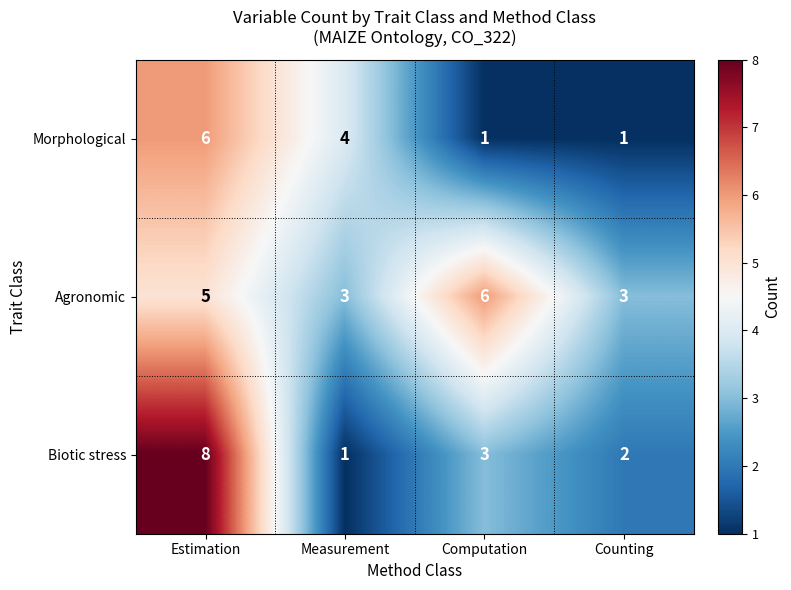

What value does the Agronomic series have at Computation?

6